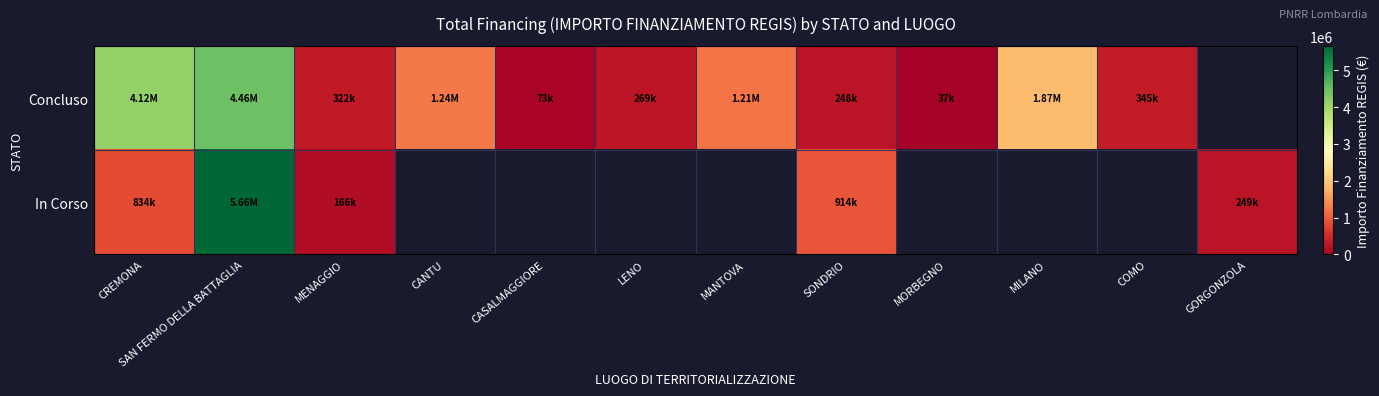

At how many categories does at least one series exceed 1432238?

3